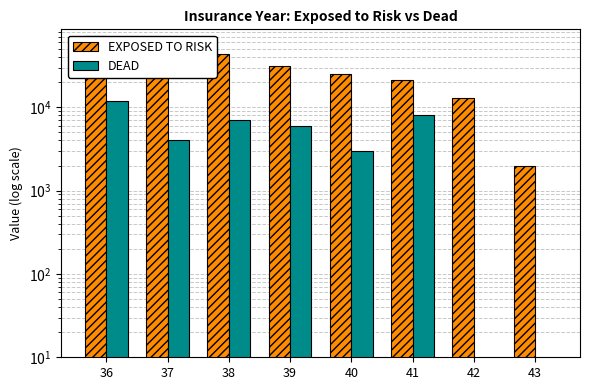

Which category has the highest value across all series?

36